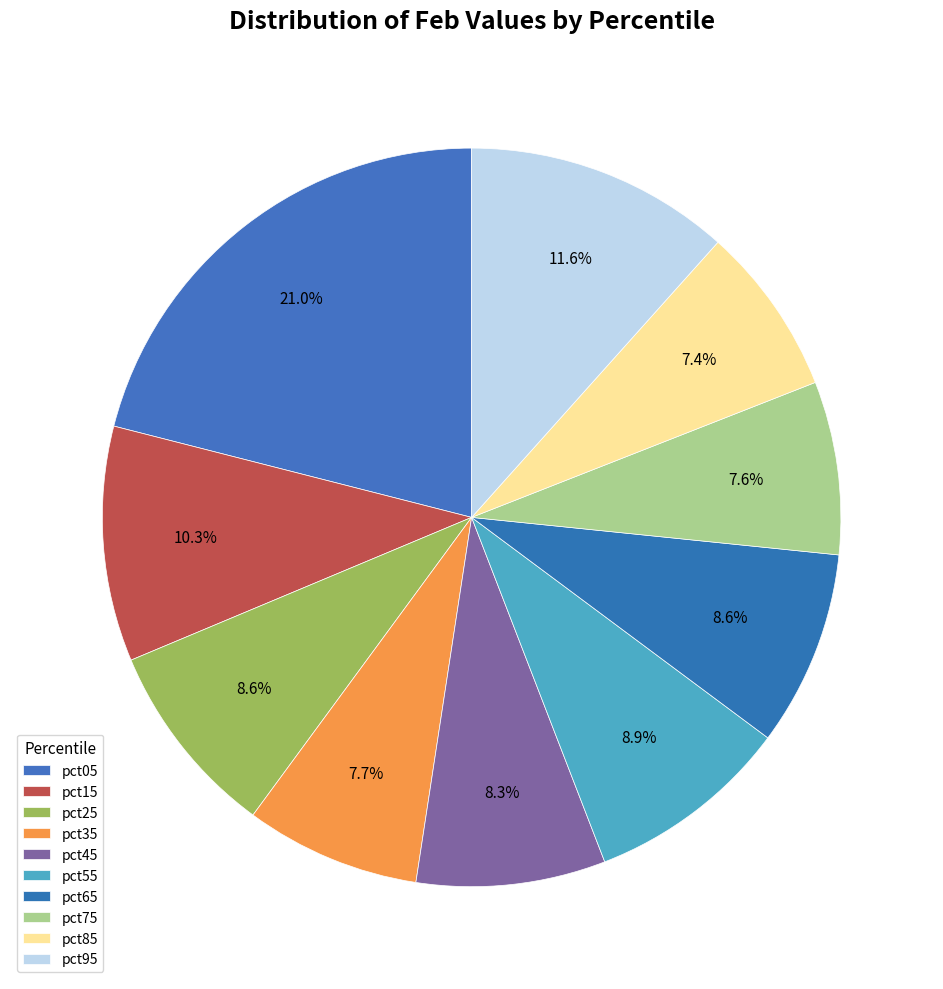

Count the number of slices in the pie.

10